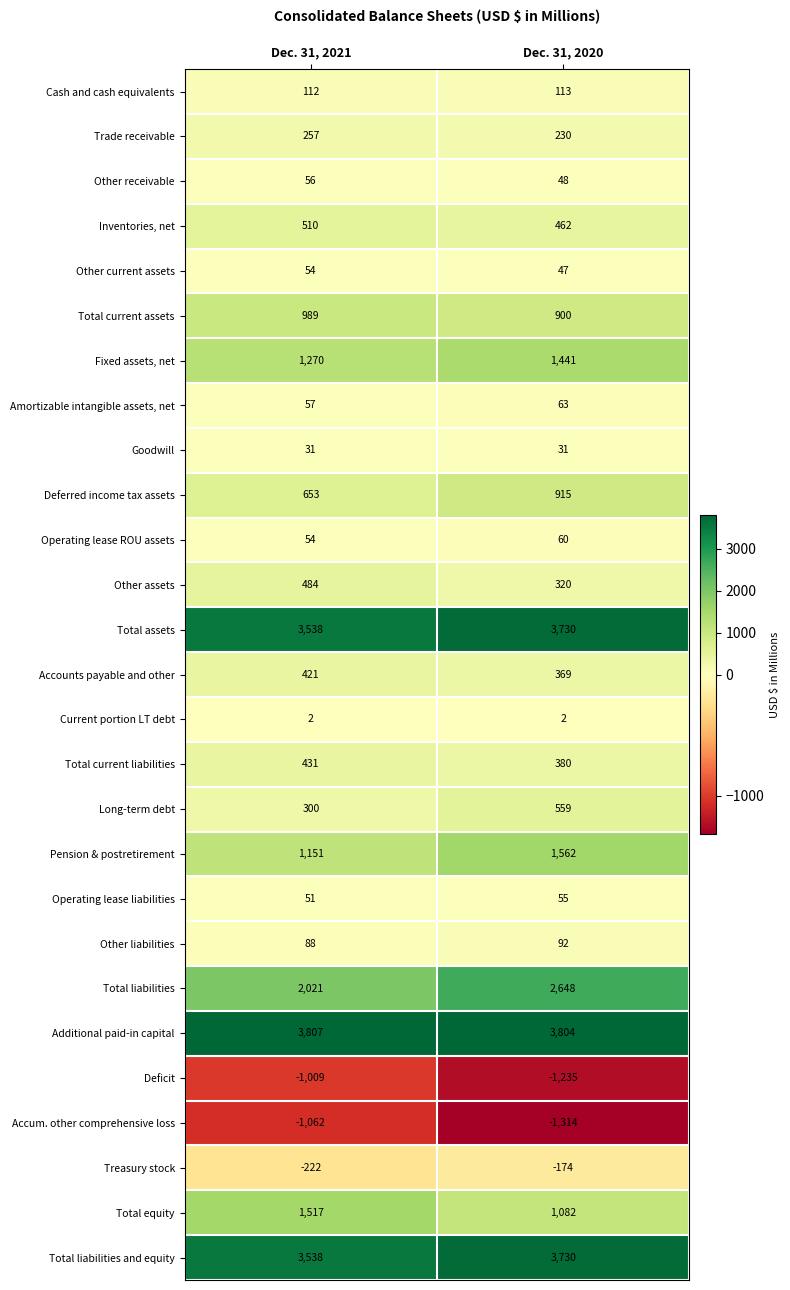

The value of Operating lease liabilities at Dec. 31, 2020 is 91. True or false?

False